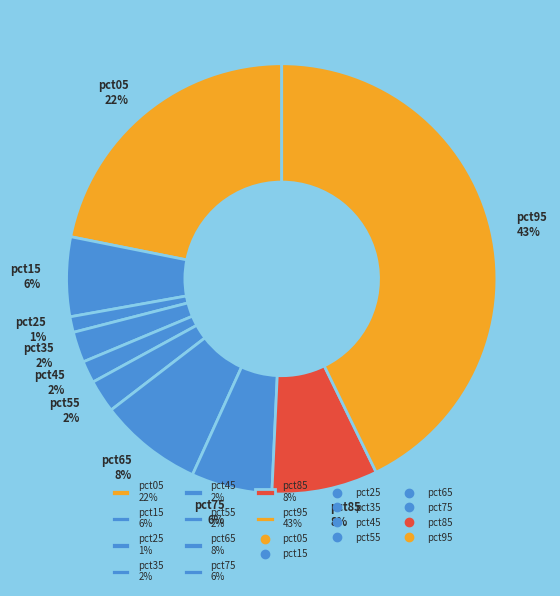

Is it true that pct45 is 8% of the pie?

False